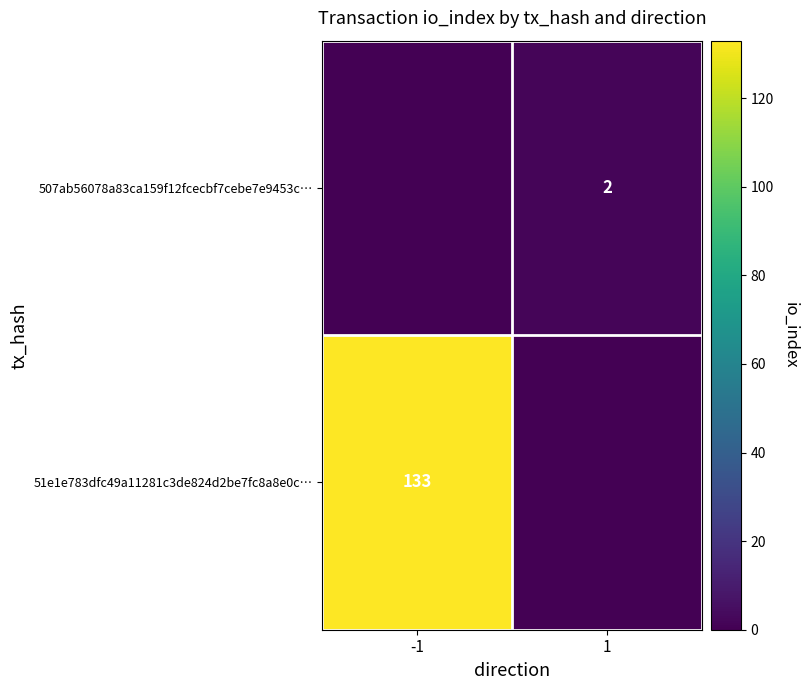

Is it true that 51e1e783dfc49a11281c3de824d2be7fc8a8e0c… equals 28 at -1?

False